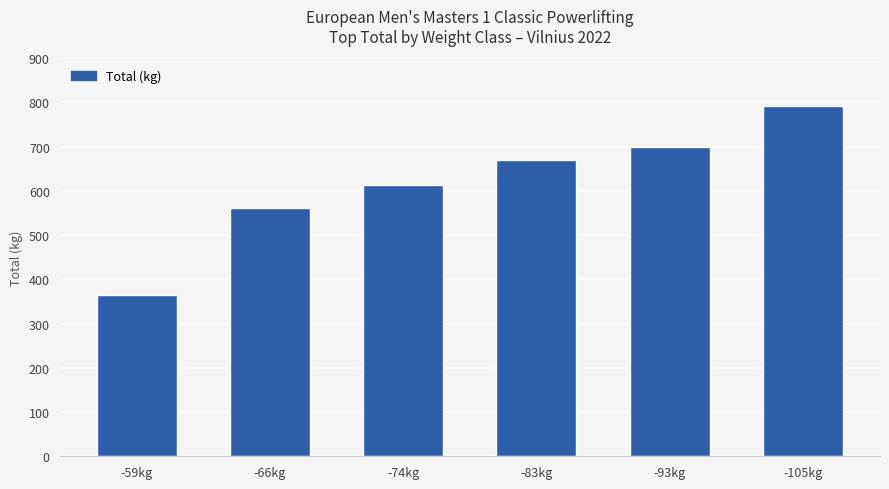

The chart shows a value of 403.0 at -105kg. True or false?

False